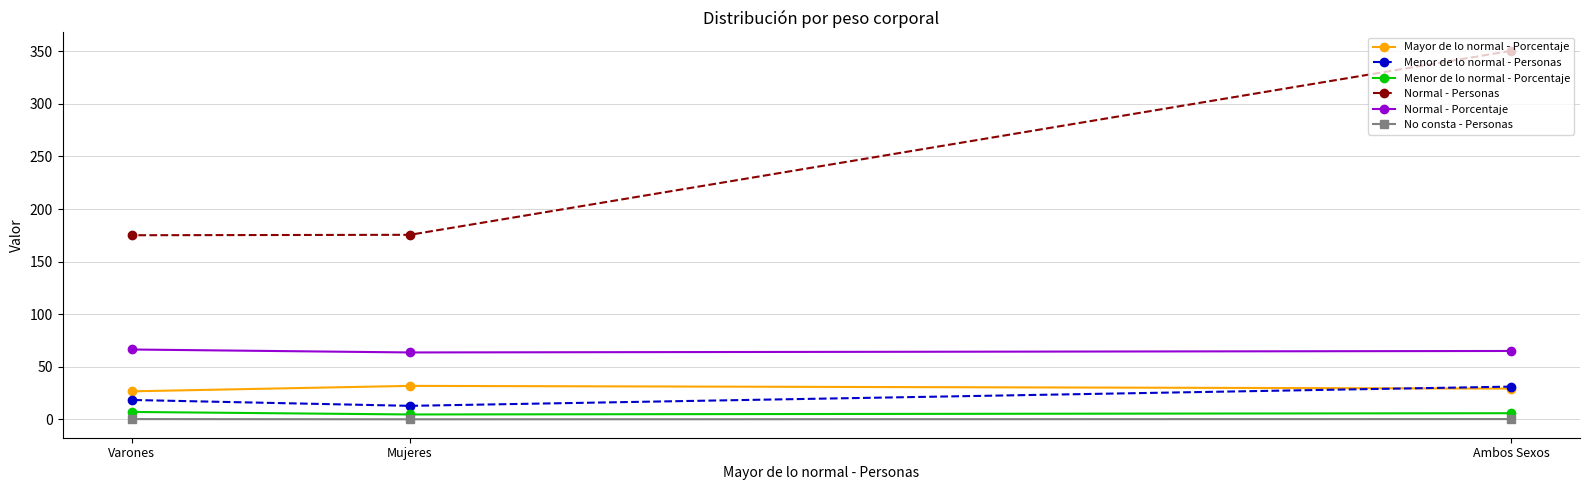

Rank the categories by Mayor de lo normal - Porcentaje value from lowest to highest.

Varones, Ambos Sexos, Mujeres